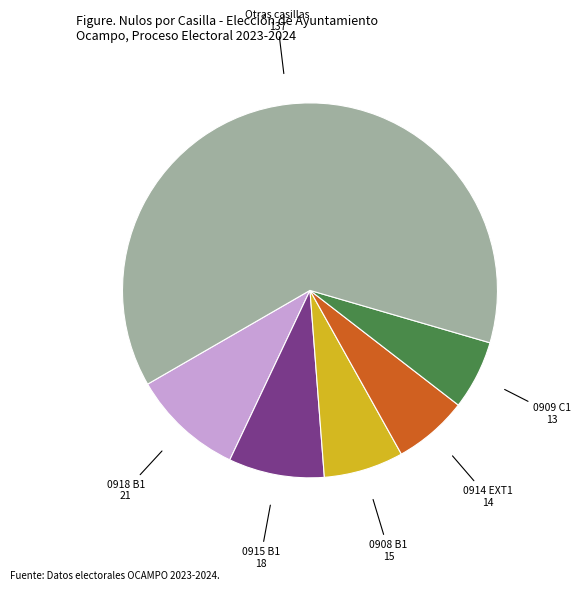

What is the largest slice in the pie chart?

Otras casillas